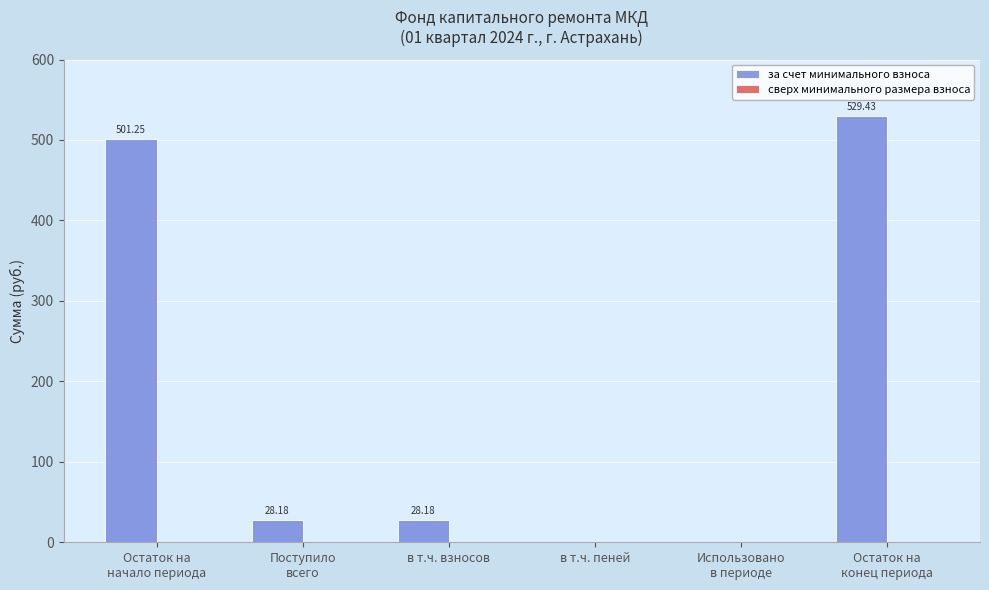

What is the sum of all values?

1087.0